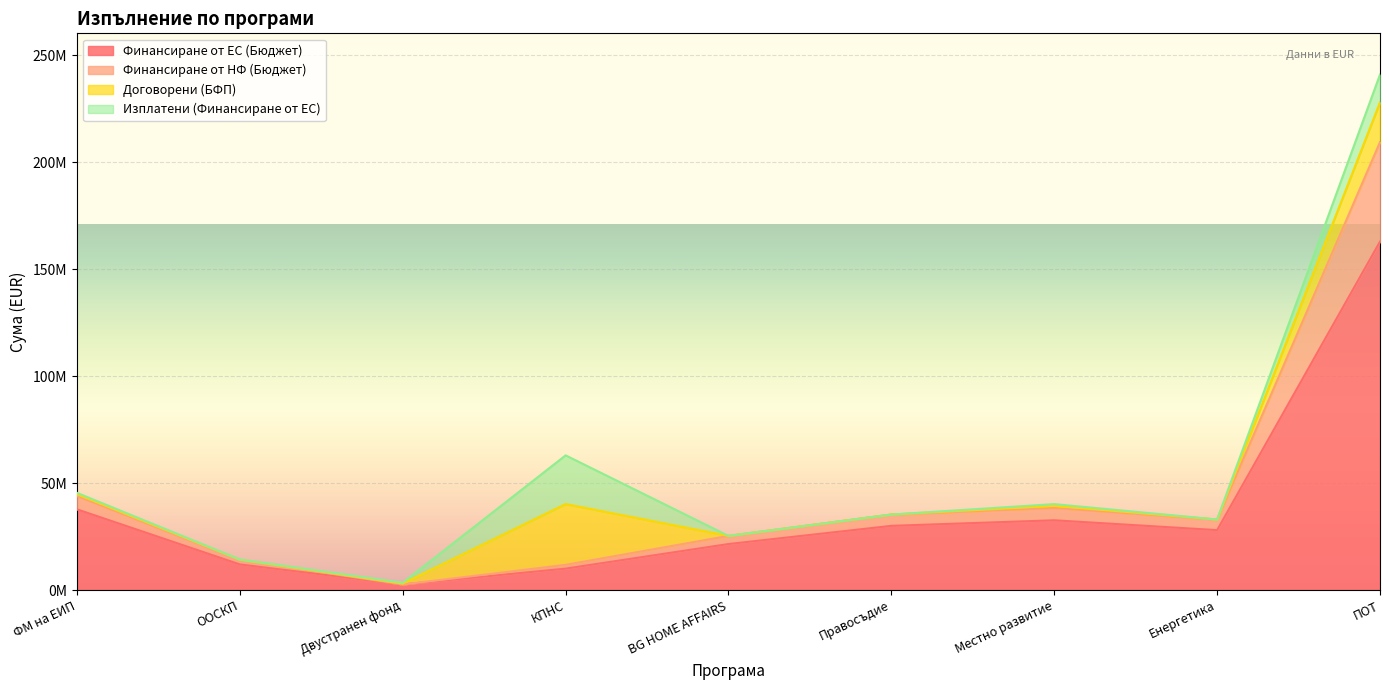

What is the sum of the Финансиране от ЕС (Бюджет) values at Правосъдие and Местно развитие?

62603886.9